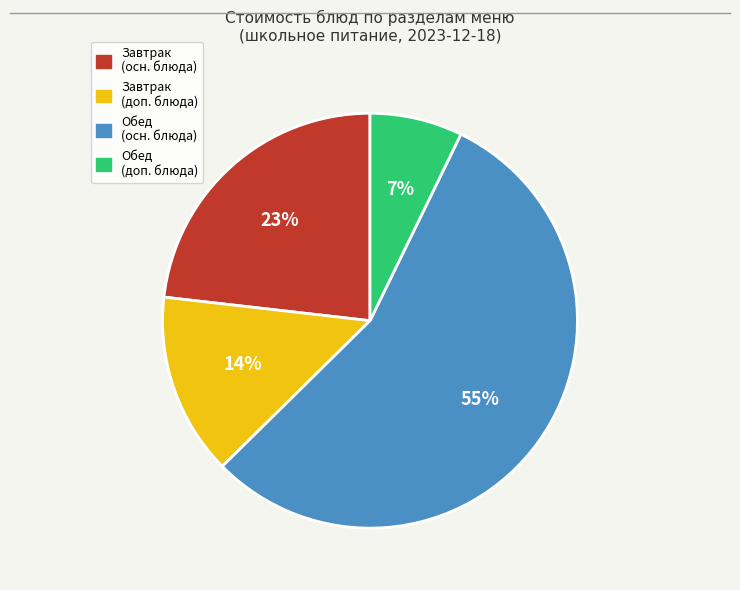

Is there a majority slice in this chart?

Yes